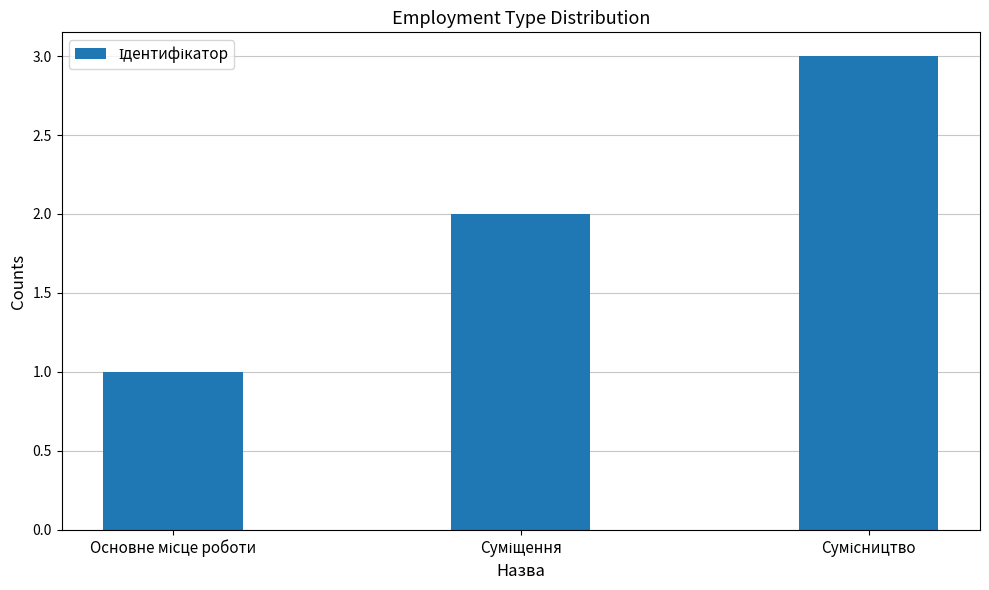

How many data points does each series have?

3